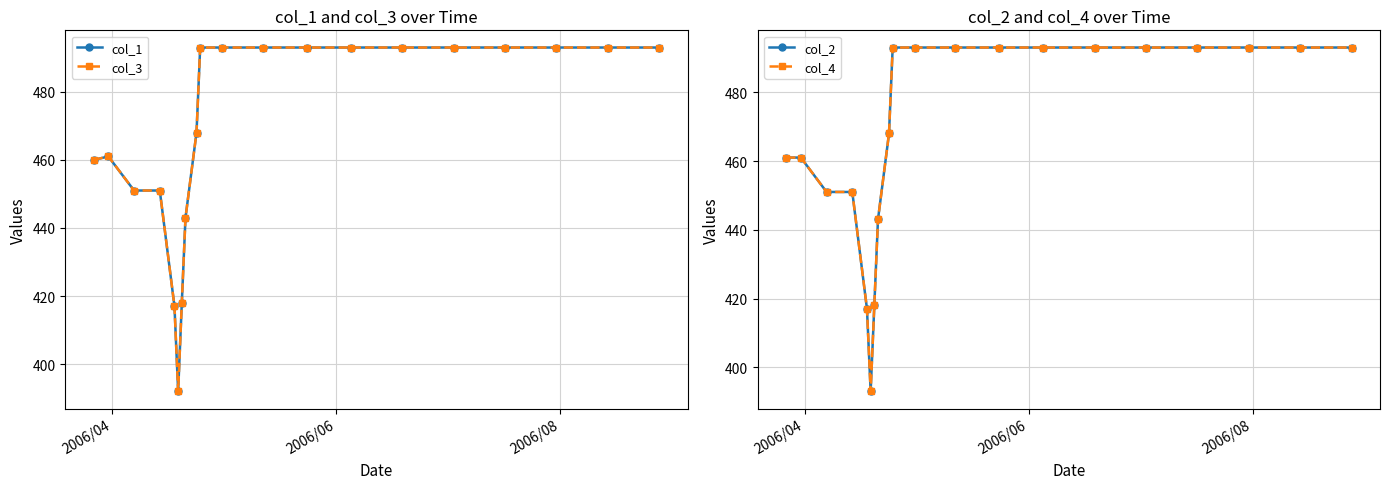

List the series in order of their peak value, highest first.

col_1, col_3, col_2, col_4